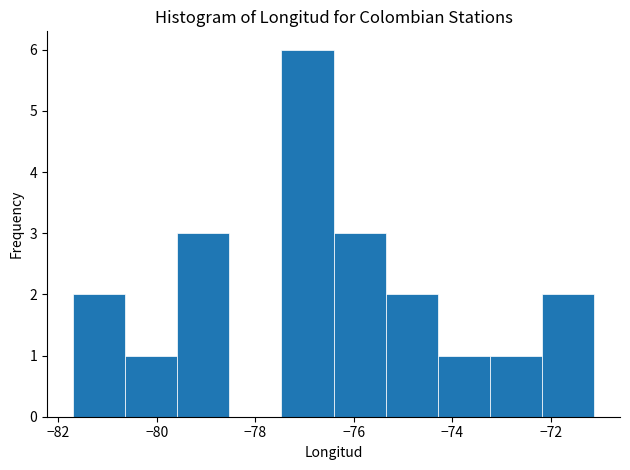

How tall is the bar that spans -77.4 to -76.4 on the x-axis? Neither the bar edges nor the heights are printed on the chart, so give them approximately, as read against the axes.

6